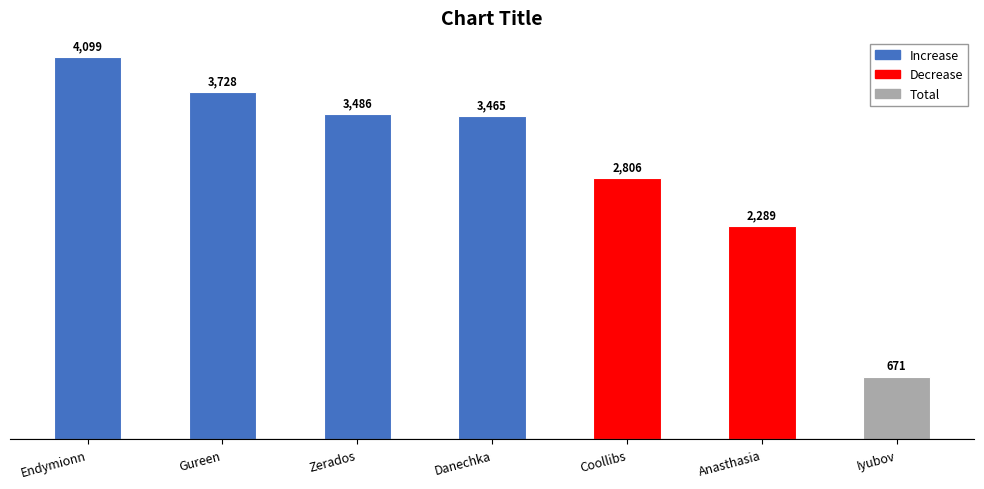

List the labels in order of value, smallest first.

Iyubov, Anasthasia, Coollibs, Danechka, Zerados, Gureen, Endymionn